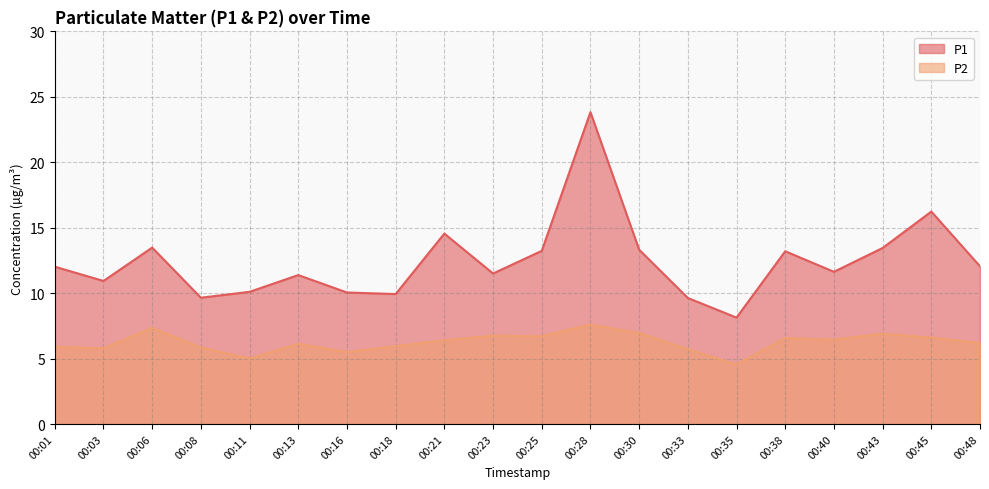

How many interior local valleys does the P2 series have?

6